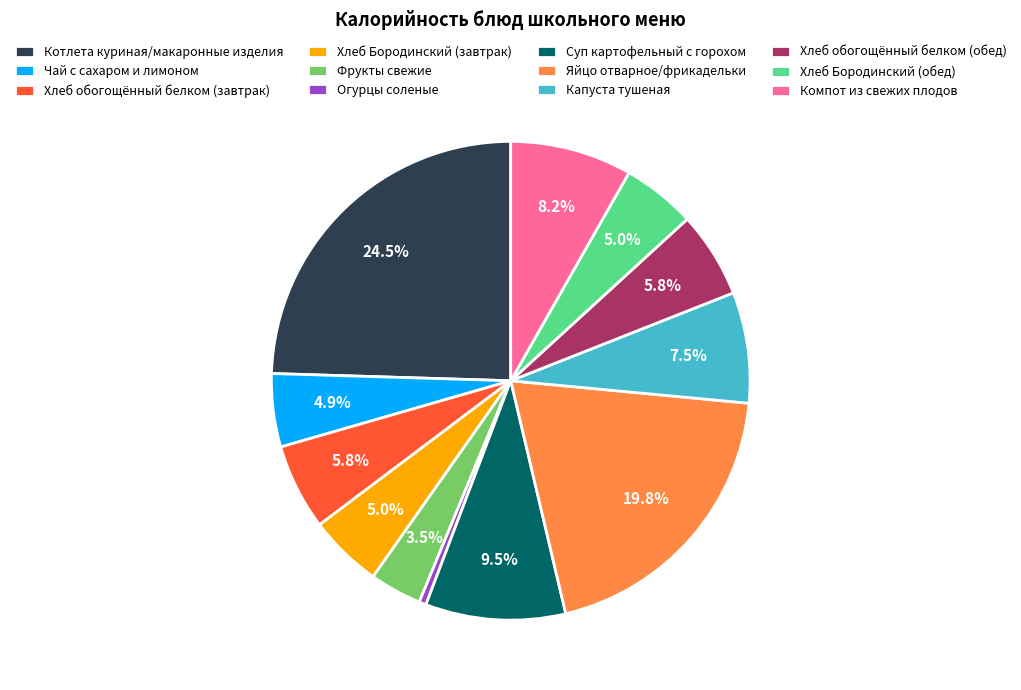

Combined, what portion of the pie is Хлеб обогощённый белком (обед) and Хлеб Бородинский (завтрак)?

10.8%